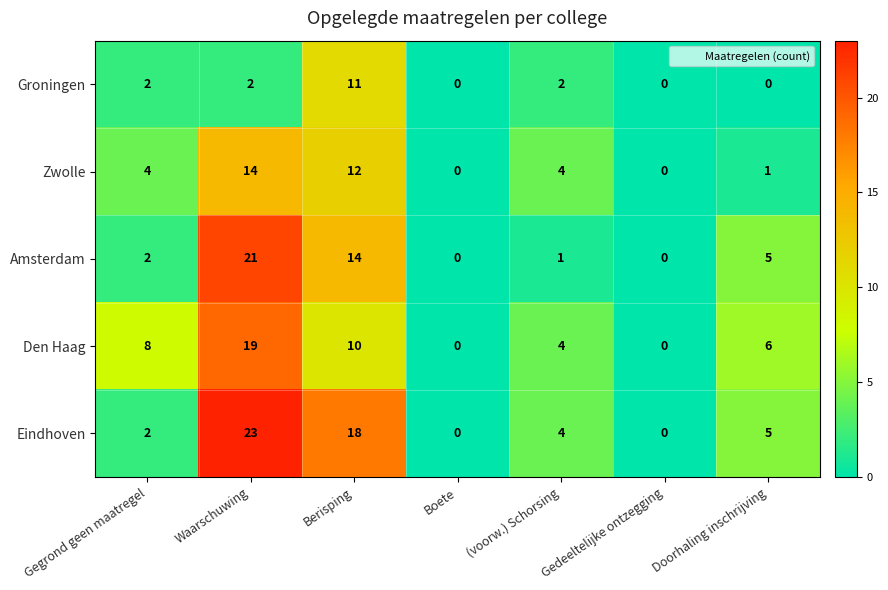

Rank the series by their maximum value, from lowest to highest.

Groningen, Zwolle, Den Haag, Amsterdam, Eindhoven